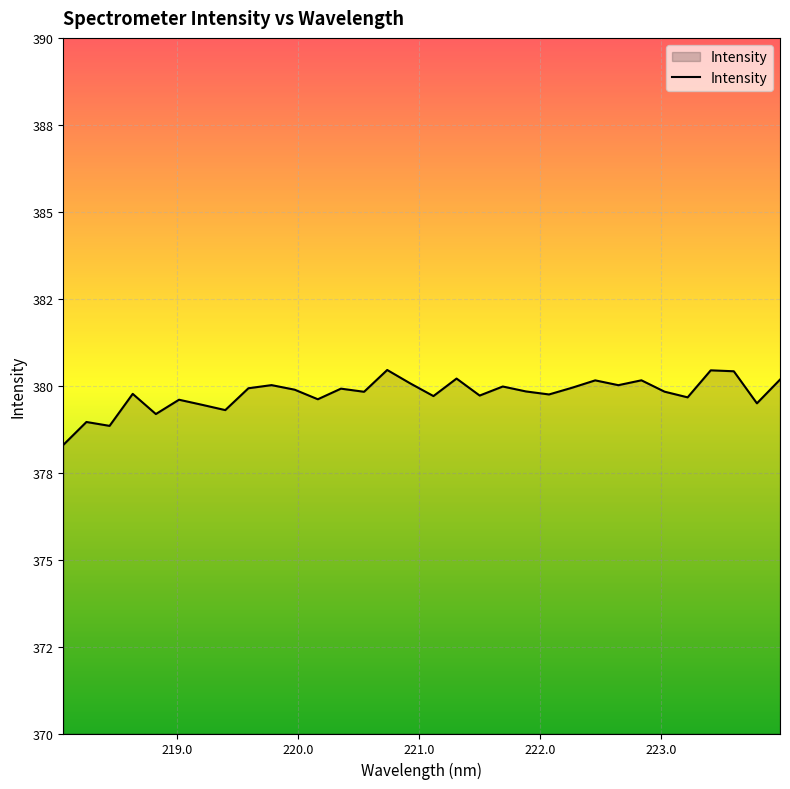

Does the chart display data point markers on the line(s)?

No